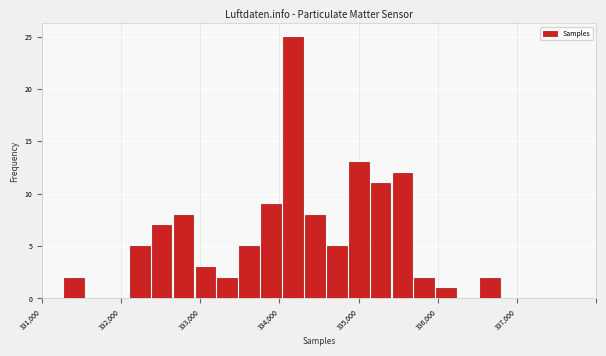

Around what value on the x-axis is the tallest bar? Give the approximate position of its centre, as read against the axis.

334200